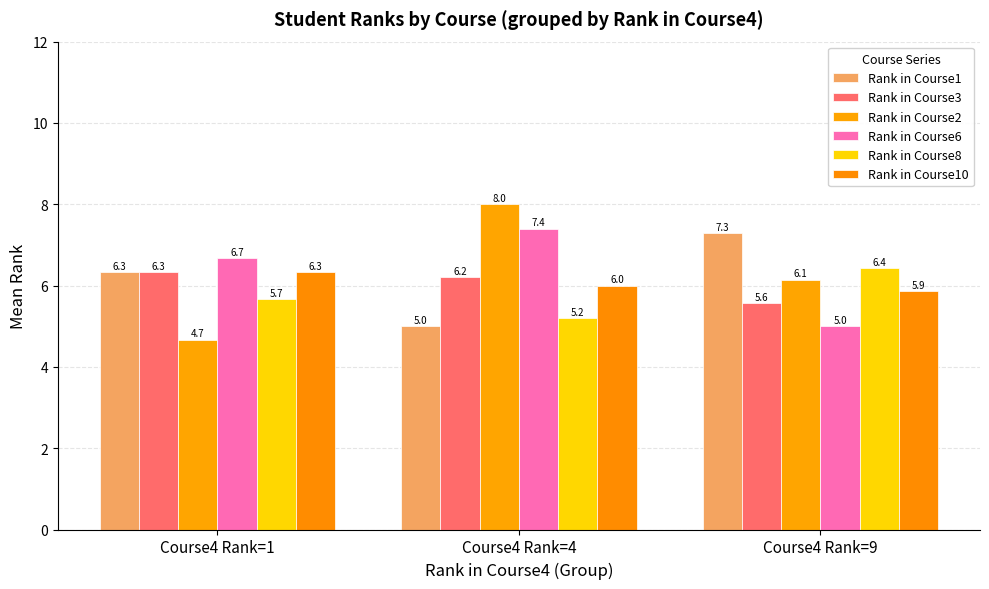

Where does the Rank in Course6 series first go above 6?

Course4 Rank=1